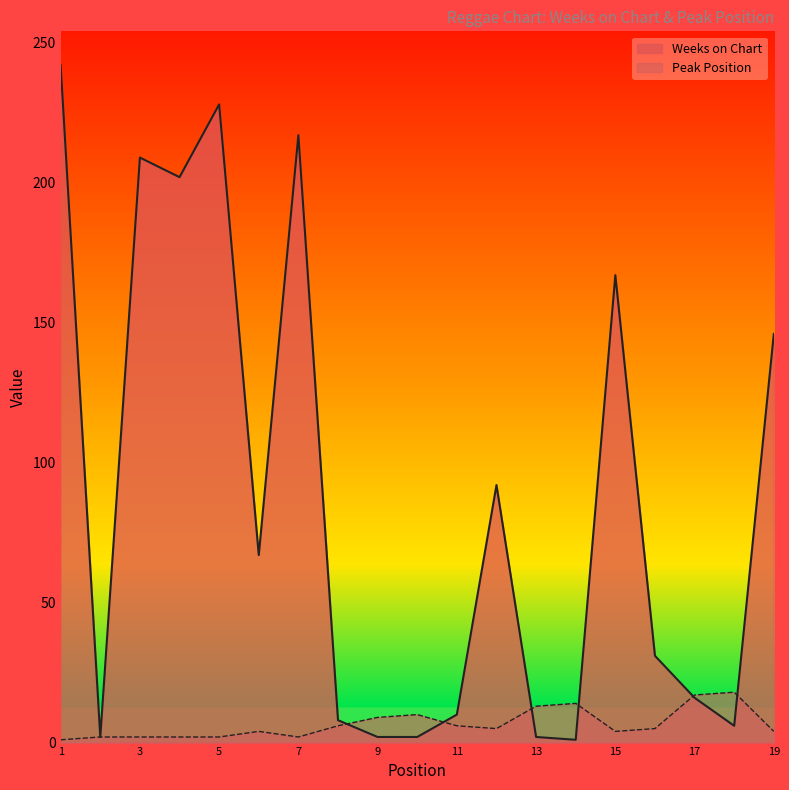

At which label does Weeks on Chart reach its minimum?

14